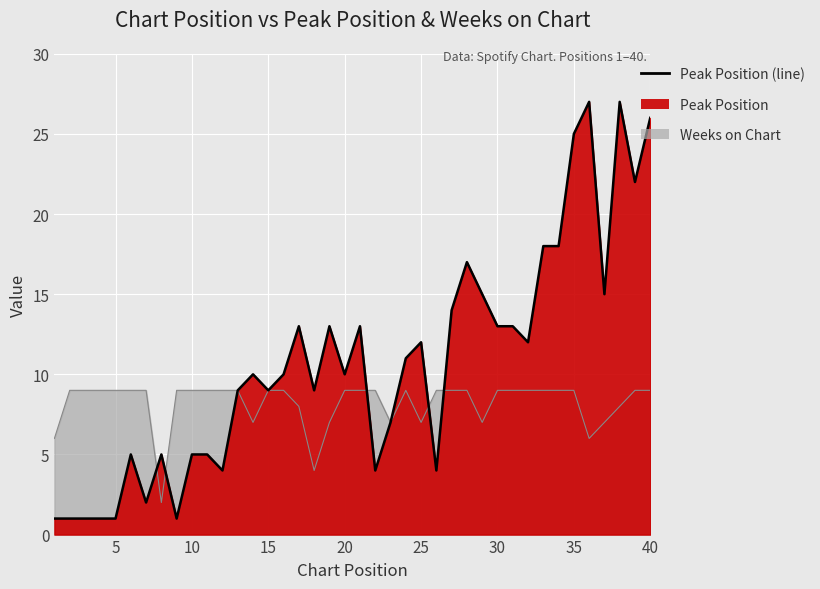

The value at 12 is 3. True or false?

False